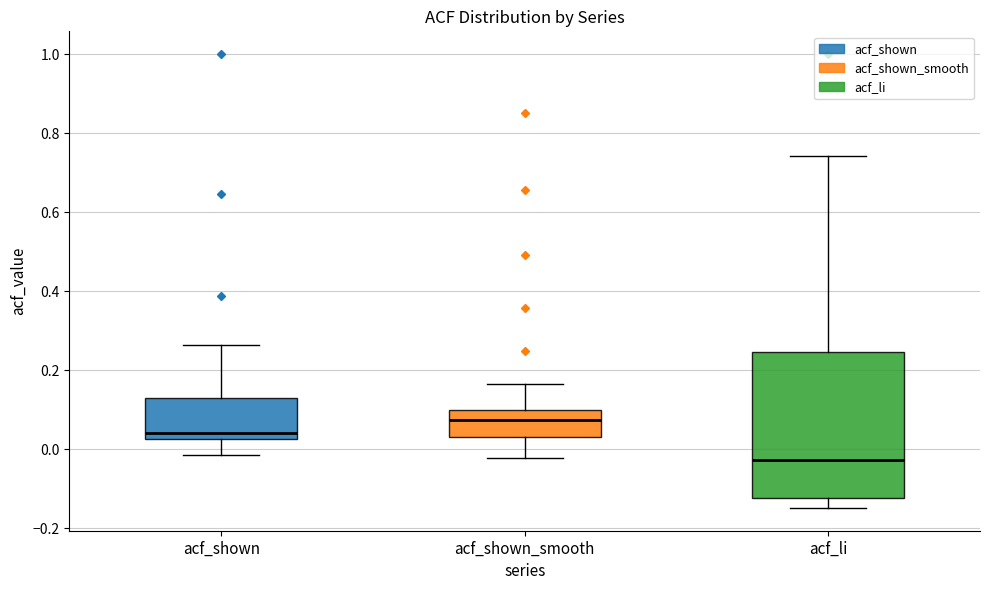

Reading left to right, read every box against the y-axis: the position of its median line, the range the box covers, and the ends of its whiskers. The values are not printed on the chart, so give them approximately, as read against the axis.

acf_shown: median 0.04, box 0.02 to 0.14, whiskers -0.02 to 0.26
acf_shown_smooth: median 0.08, box 0.04 to 0.10, whiskers -0.02 to 0.16
acf_li: median -0.02, box -0.12 to 0.24, whiskers -0.14 to 0.74